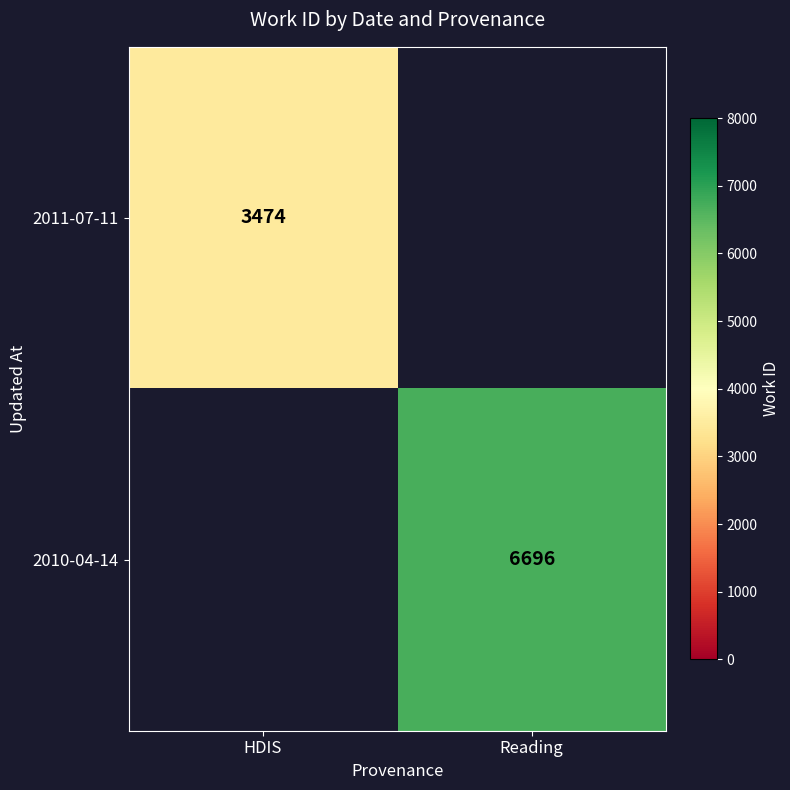

True or false: 2011-07-11 has a value of 5302 at HDIS.

False